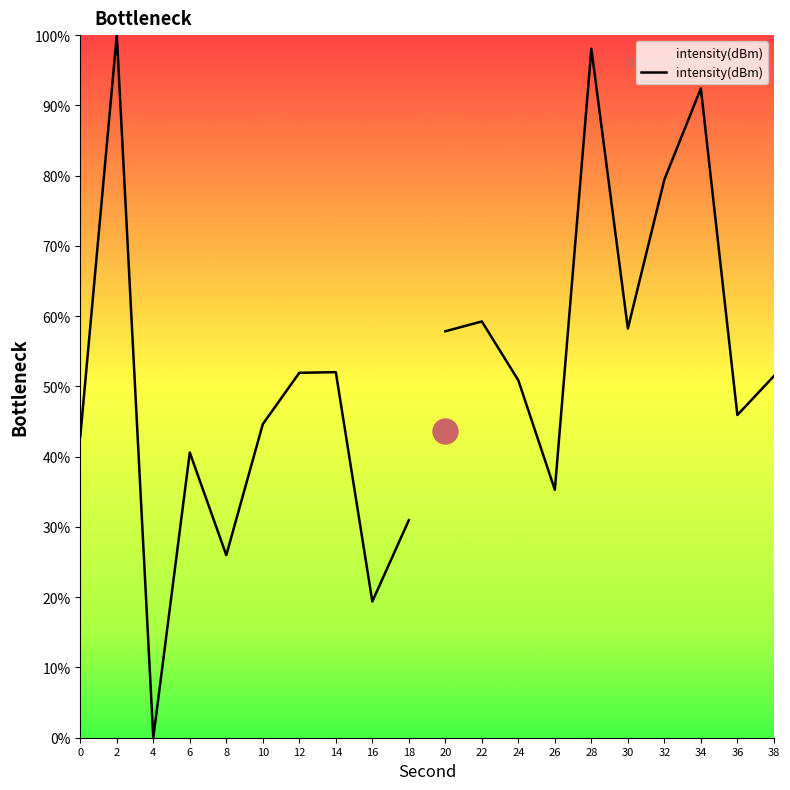

Between 10 and 12, which is larger?

12